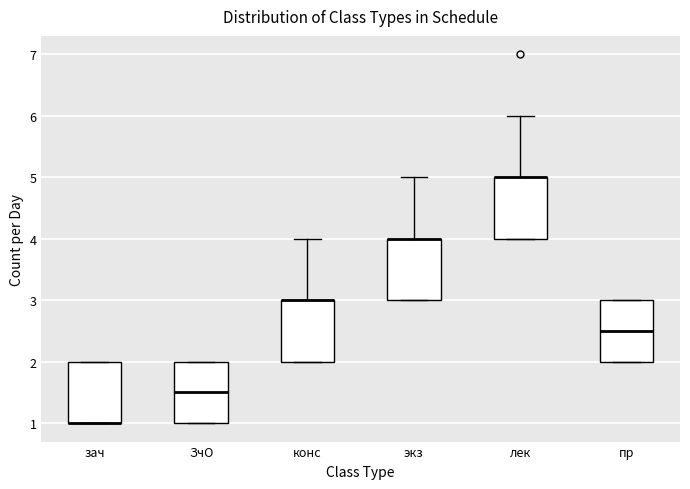

Reading left to right, transcribe this box plot: for each box, give where its median line is, the range the box spans, and where its two whiskers end, as read against the y-axis. The values are not printed on the chart, so give them approximately, as read against the axis.

зач: median 1.0 (drawn on the box's lower edge), box 1.0 to 2.0, whiskers 1.0 to 2.0
ЗчО: median 1.5, box 1.0 to 2.0, whiskers 1.0 to 2.0
конс: median 3.0 (drawn on the box's upper edge), box 2.0 to 3.0, whiskers 2.0 to 4.0
экз: median 4.0 (drawn on the box's upper edge), box 3.0 to 4.0, whiskers 3.0 to 5.0
лек: median 5.0 (drawn on the box's upper edge), box 4.0 to 5.0, whiskers 4.0 to 6.0
пр: median 2.5, box 2.0 to 3.0, whiskers 2.0 to 3.0